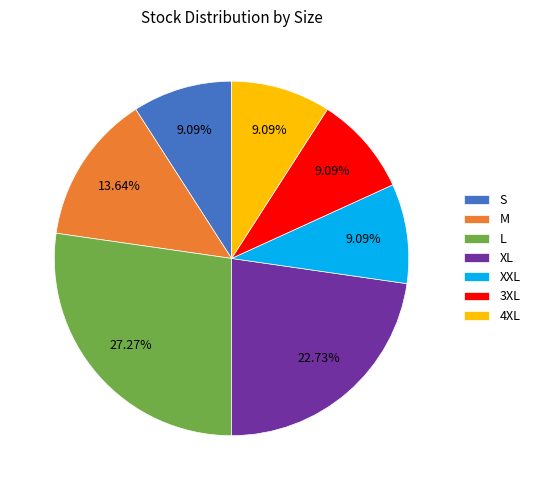

Which has a higher value, XXL or L?

L